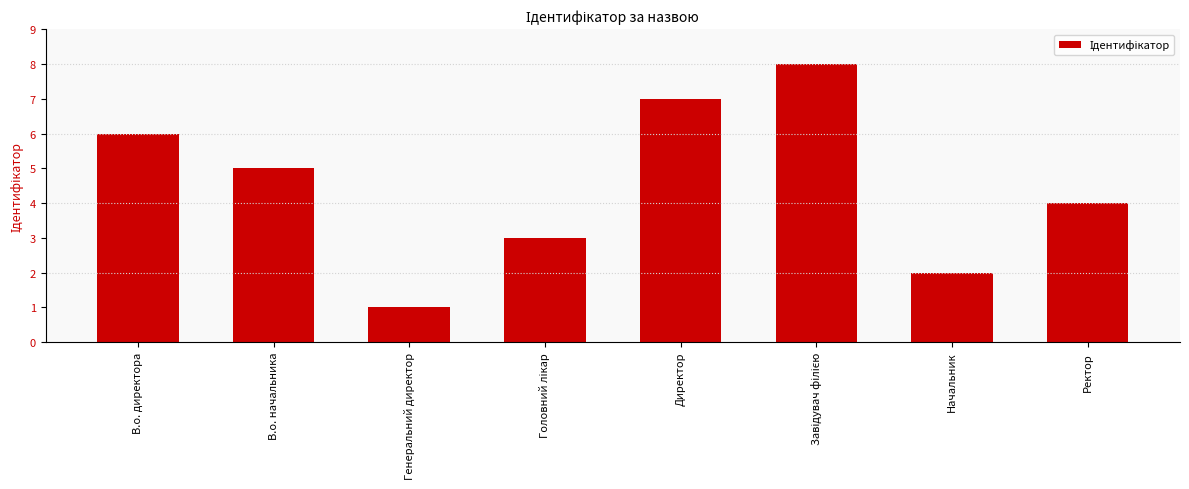

Reading left to right, list all the values displayed in this chart.

6	5	1	3	7	8	2	4